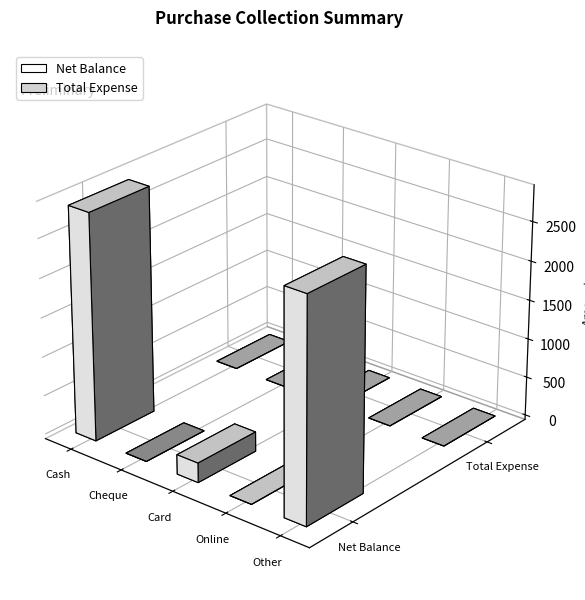

Which series has the widest spread of values?

Net Balance